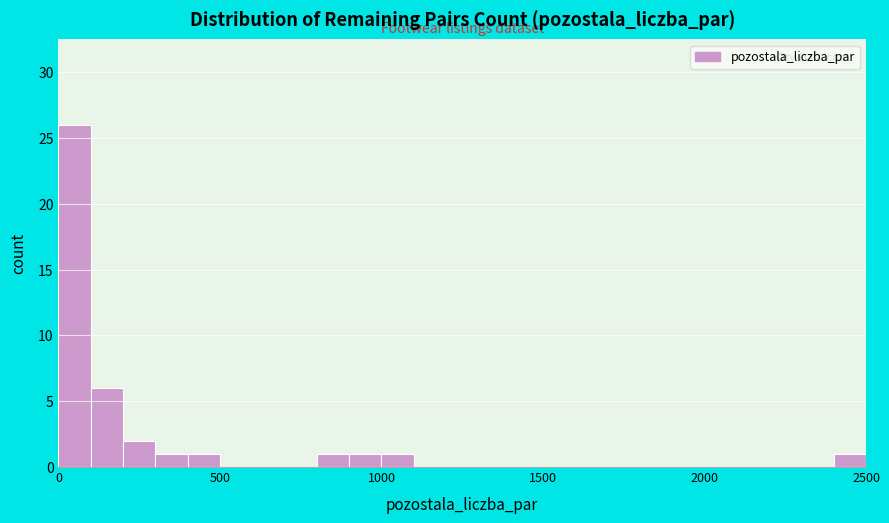

Around what value on the x-axis is the tallest bar? Give the approximate position of its centre, as read against the axis.

50